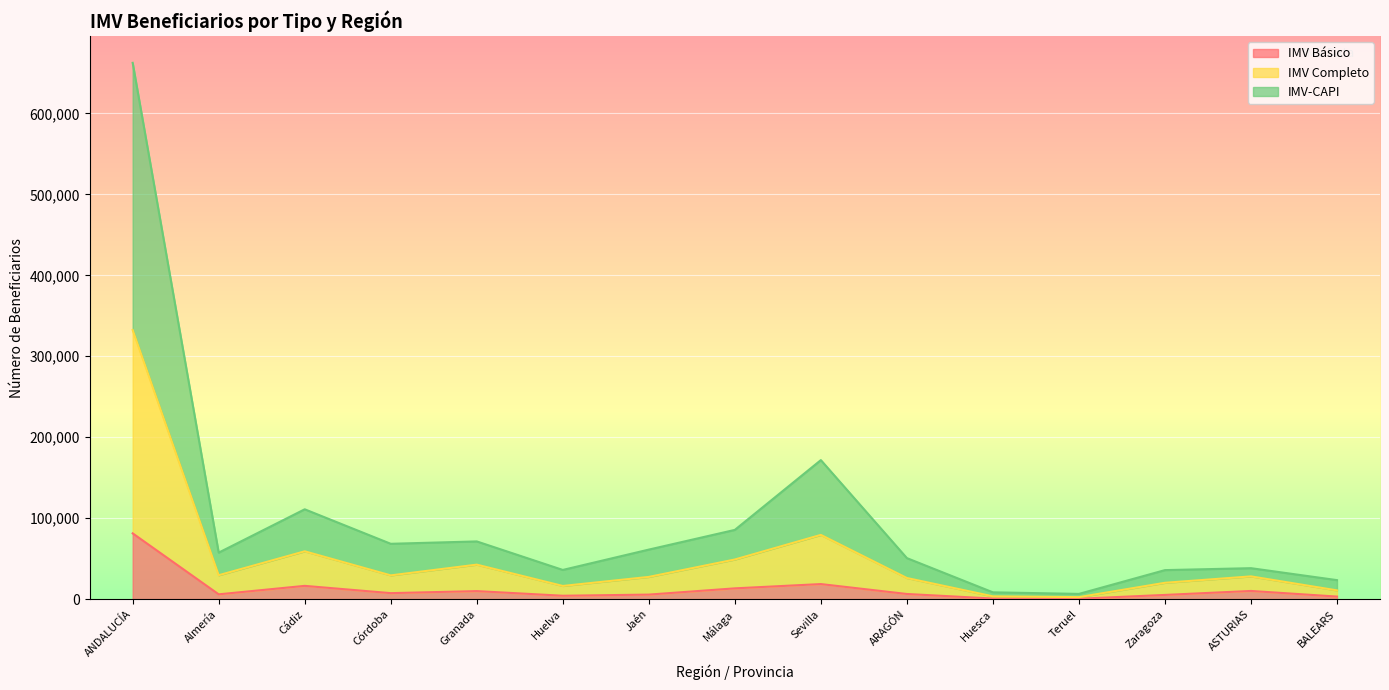

What is the label of the 8th point from the left?

Málaga